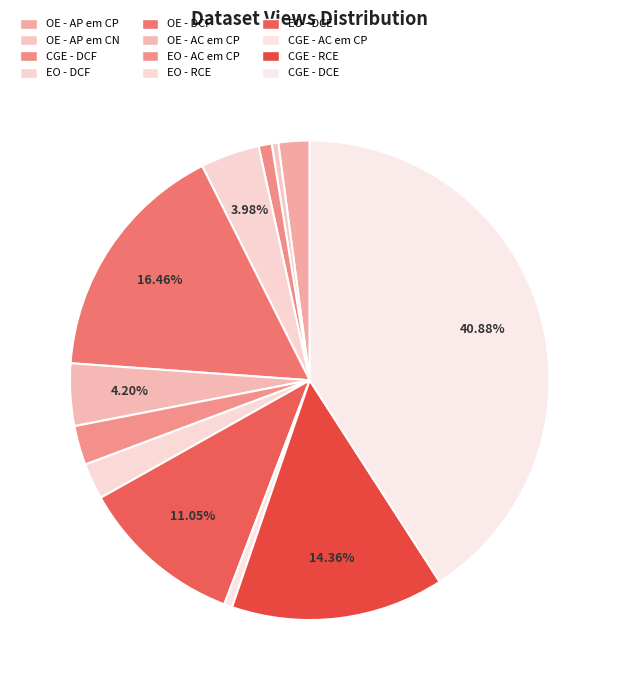

What is the largest slice in the pie chart?

CGE - DCE